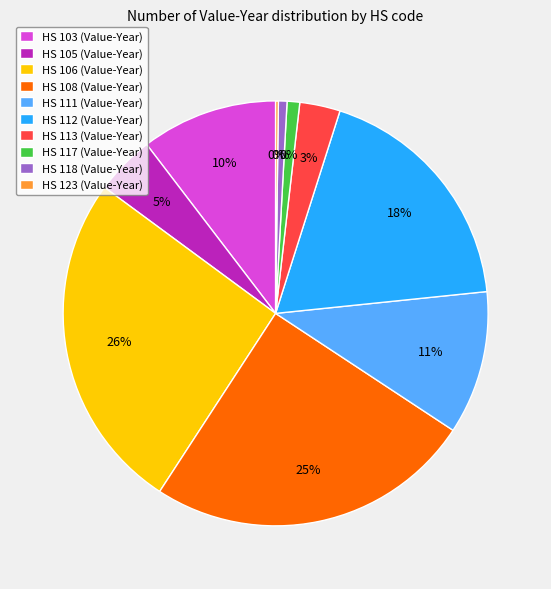

What percentage do 854011000-117 and 854011000-103 together represent?

11.3%